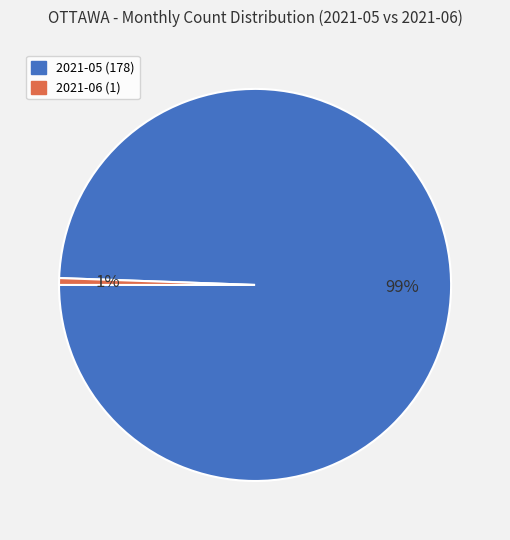

Is there a majority slice in this chart?

Yes